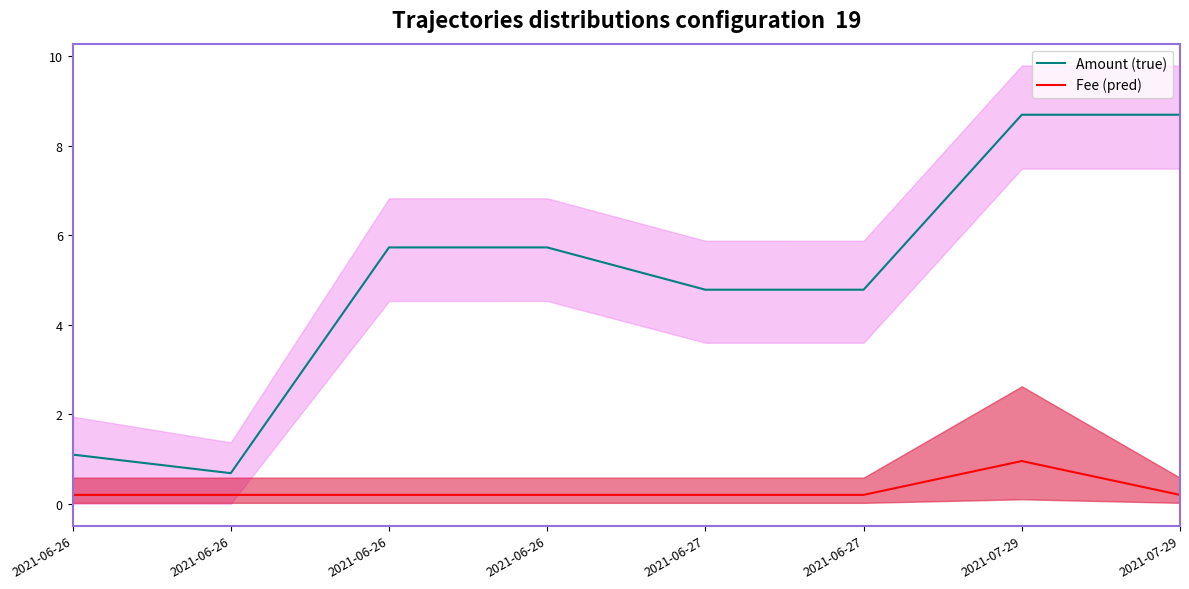

Reading left to right, what are all the values shown in this chart?

Amount (true): 1.1	0.7	5.7	5.7	4.8	4.8	8.7	8.7
Fee (pred): 0.2	0.2	0.2	0.2	0.2	0.2	1.0	0.2